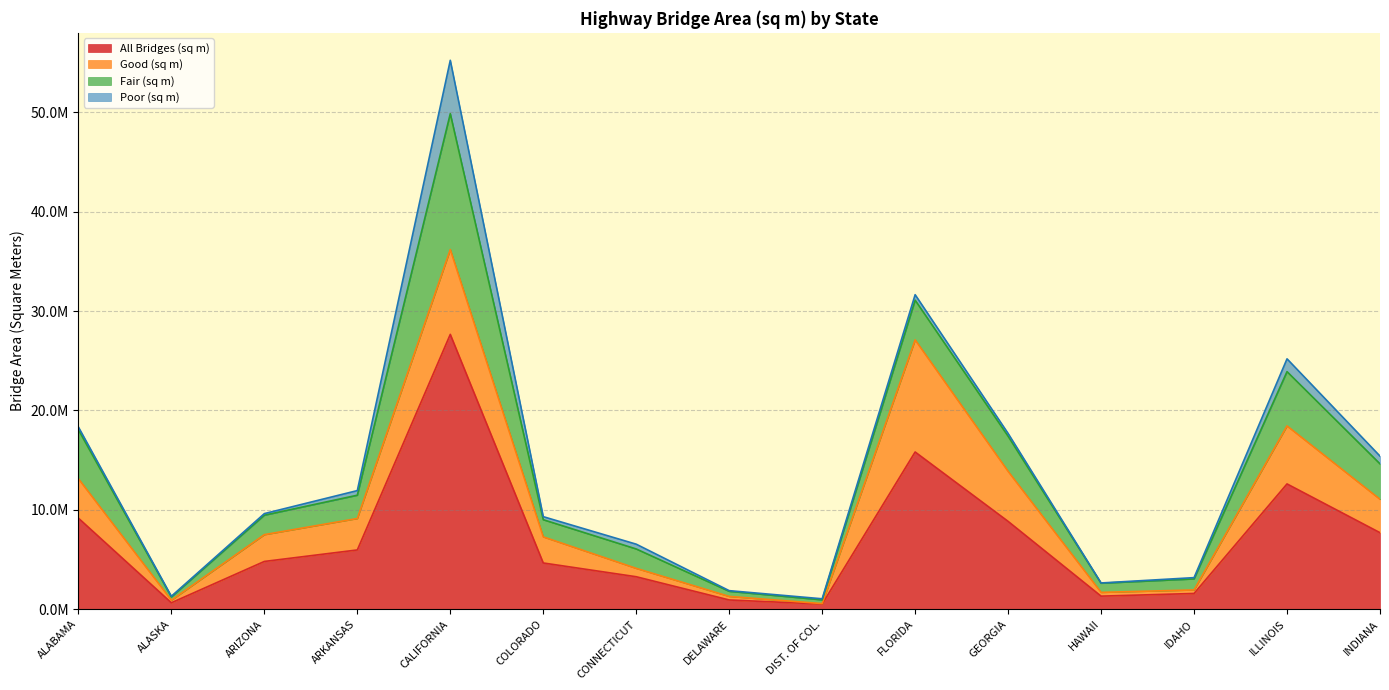

Where is the first local minimum for Fair (sq m)?

ALASKA